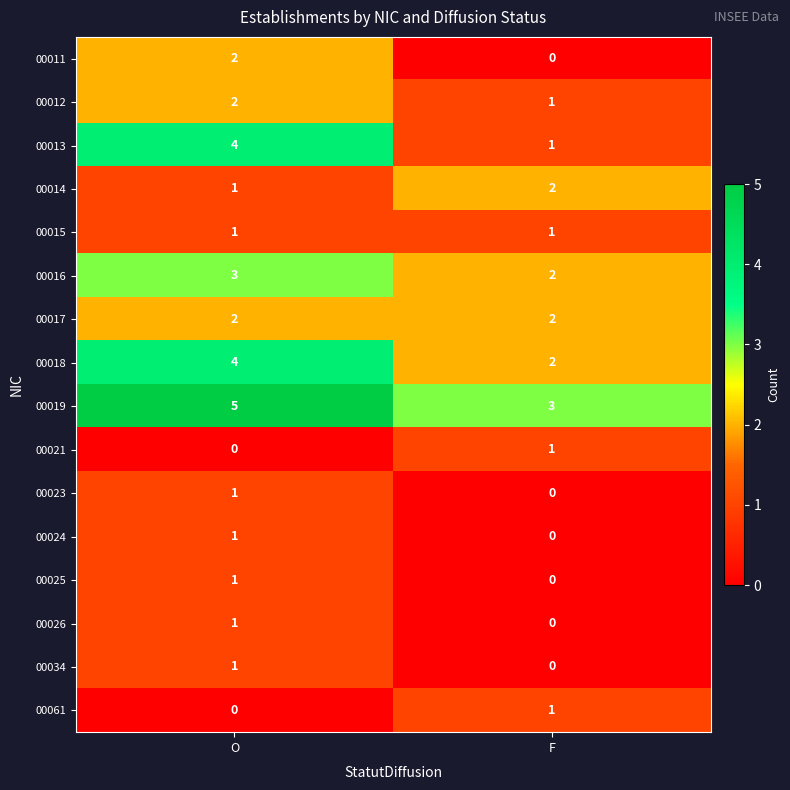

At which category is the sum across all series the highest?

O